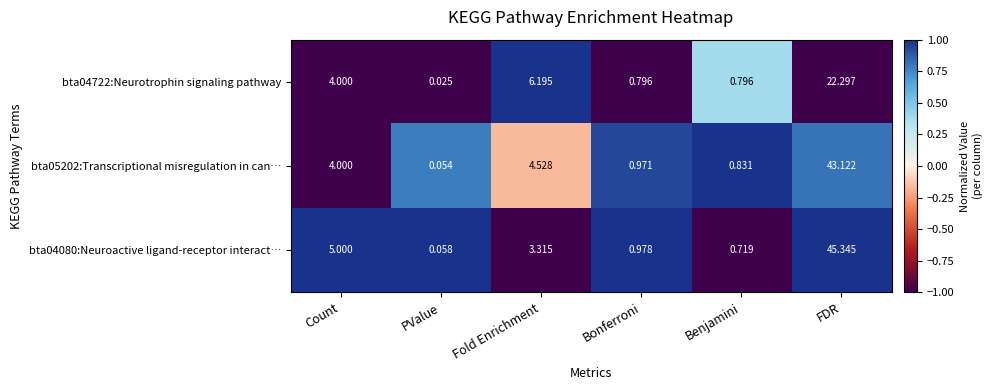

Rank the categories by bta04080:Neuroactive ligand-receptor interact… value from lowest to highest.

PValue, Benjamini, Bonferroni, Fold Enrichment, Count, FDR